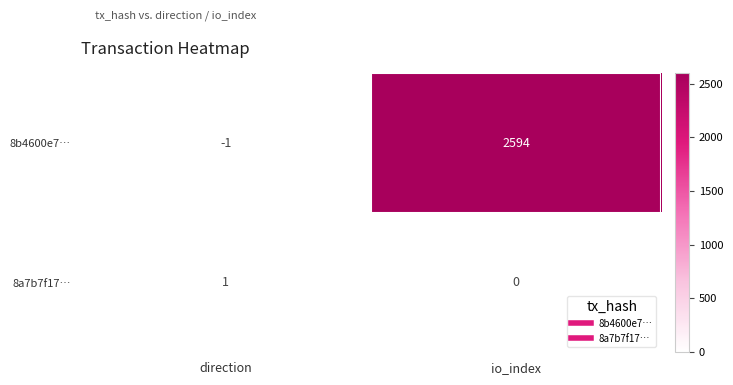

What is the difference between the maximum and minimum values in the 8b4600e7… series?

2595